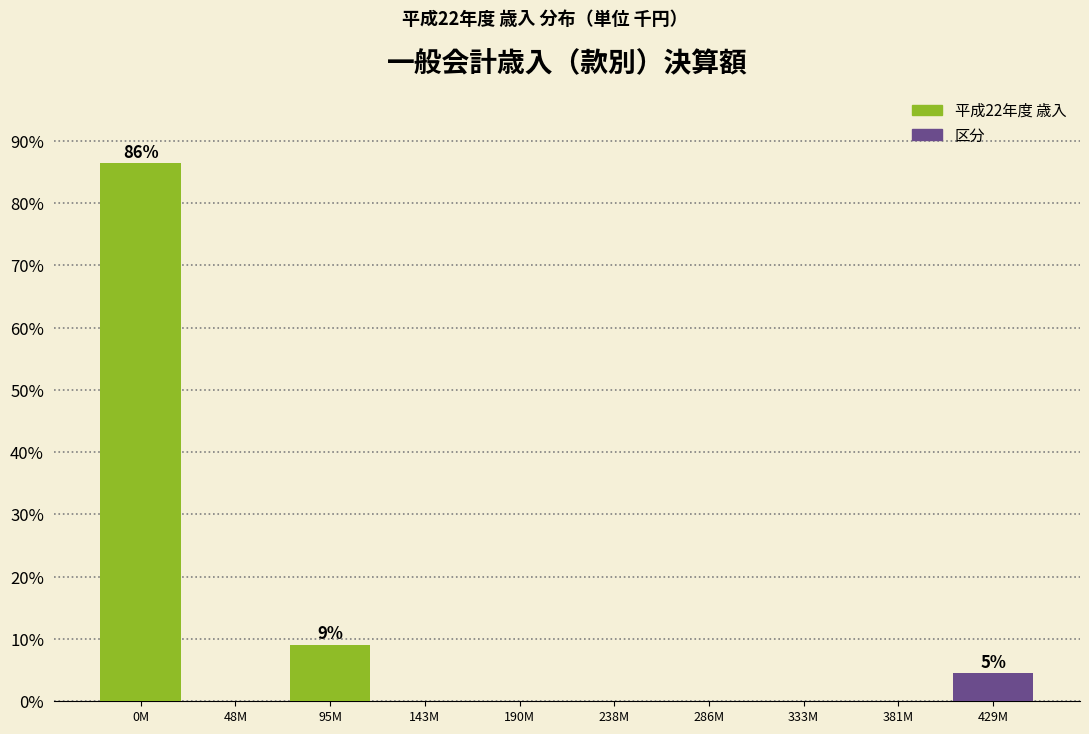

Reading left to right, list all the values displayed in this chart.

0M=86.4	48M=0.0	95M=9.1	143M=0.0	190M=0.0	238M=0.0	286M=0.0	333M=0.0	381M=0.0	429M=4.5